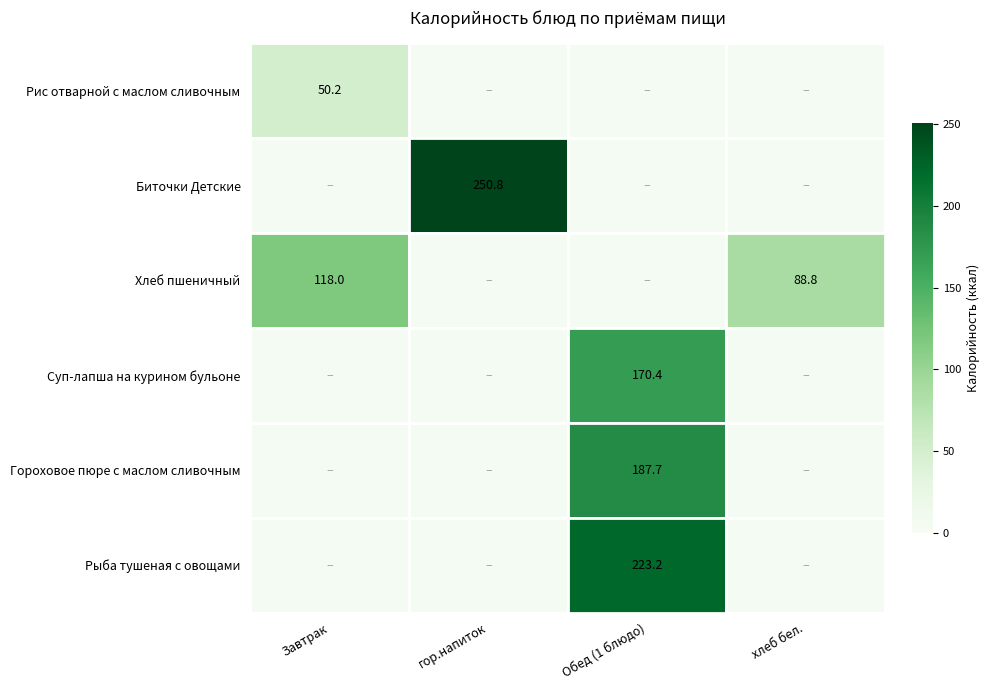

At how many categories does at least one series exceed 106?

3